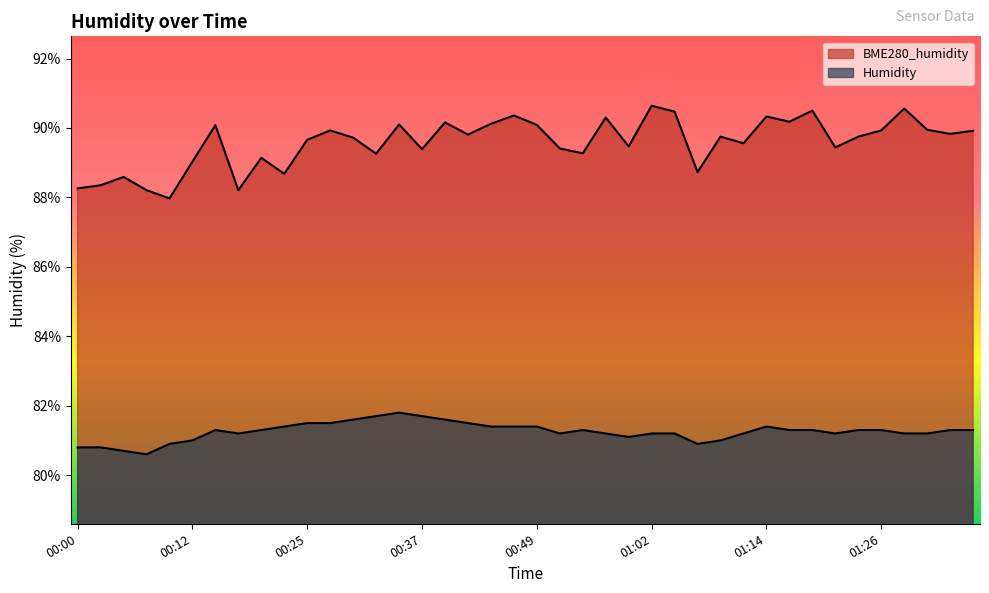

How many data points in BME280_humidity are less than 89?

8